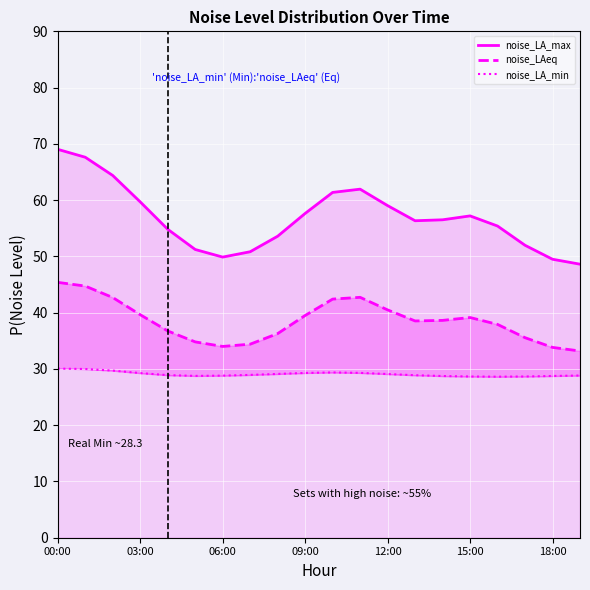

Reading left to right, transcribe all the data shown in this chart.

noise_LA_max (line): 69.0	67.6	64.4	59.7	54.8	51.2	49.9	50.8	53.6	57.6	61.4	61.9	59.0	56.3	56.5	57.2	55.4	52.0	49.5	48.6
noise_LAeq (line): 45.4	44.7	42.7	39.6	36.7	34.8	34.0	34.4	36.3	39.5	42.4	42.7	40.5	38.5	38.6	39.1	37.9	35.6	33.8	33.2
noise_LA_min (line): 30.1	30.0	29.7	29.3	28.9	28.8	28.8	28.9	29.1	29.3	29.4	29.3	29.1	28.9	28.7	28.7	28.6	28.7	28.7	28.8